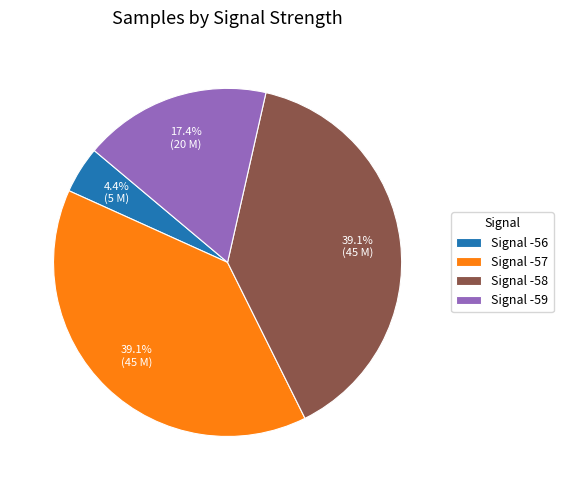

Between Signal -56 and Signal -59, which is larger?

Signal -59